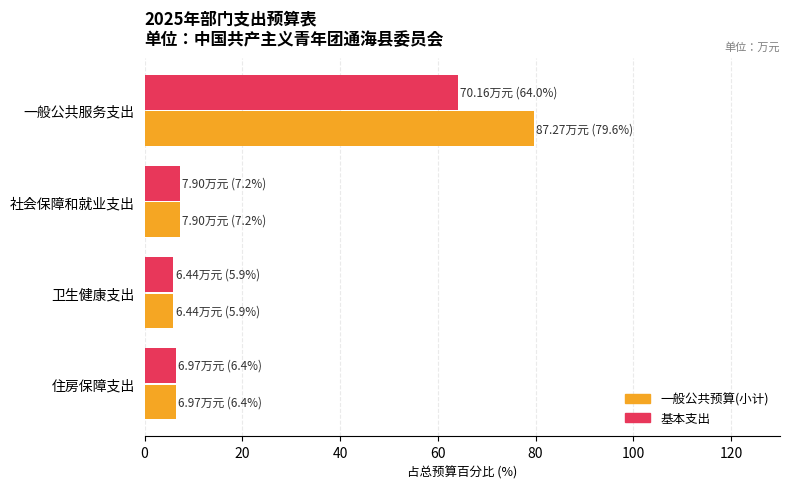

What is the highest value of the 基本支出 series?

64.0